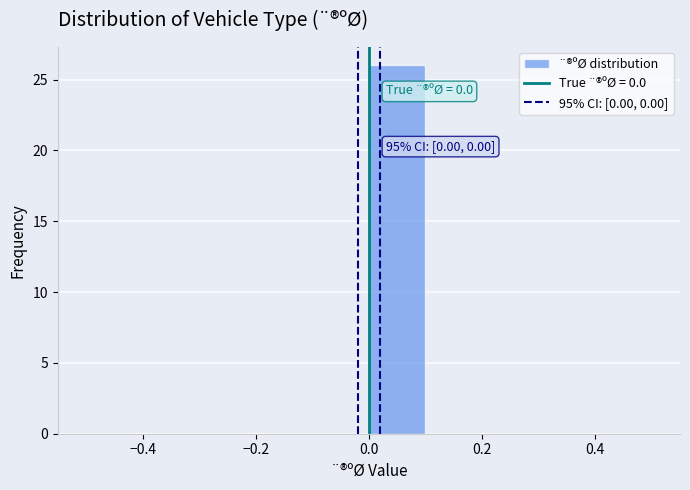

Which range on the x-axis has the tallest bar?

0.0 to 0.1